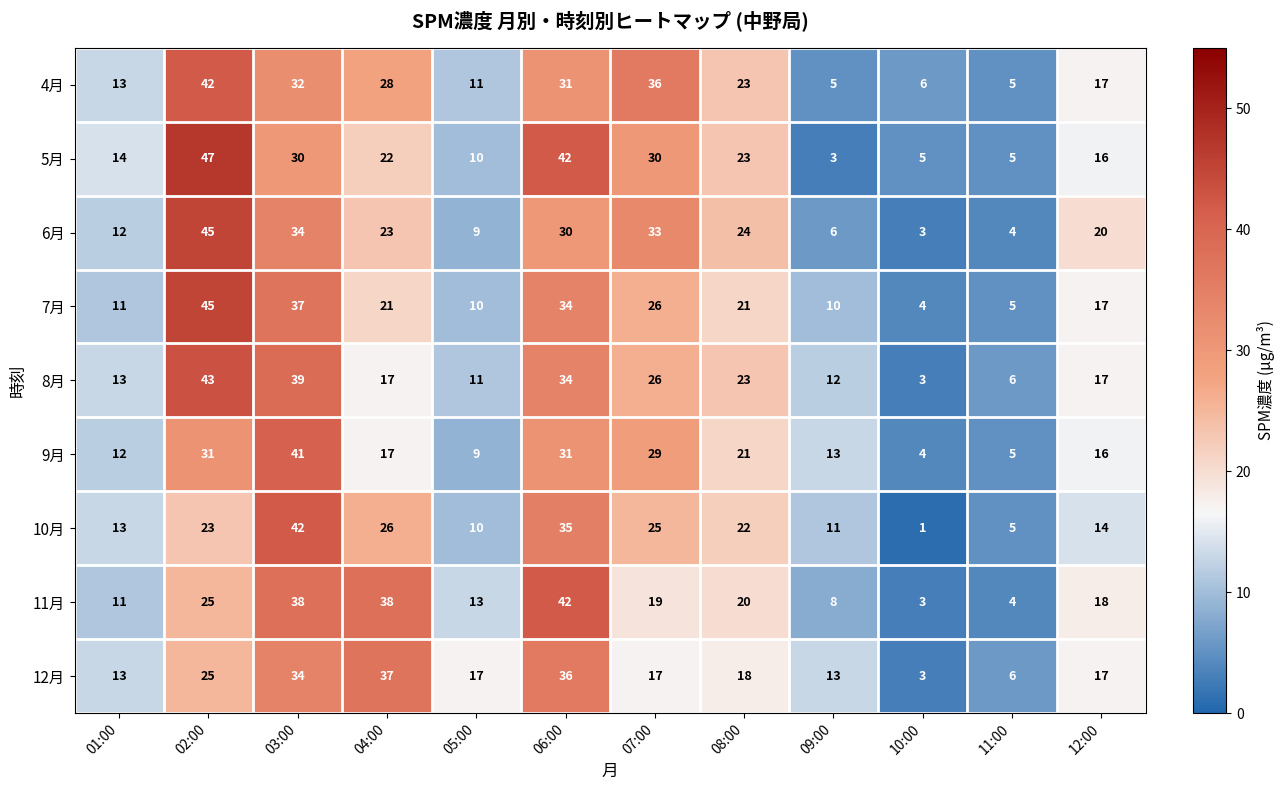

The 9月 series shows 6 at 05:00. True or false?

False